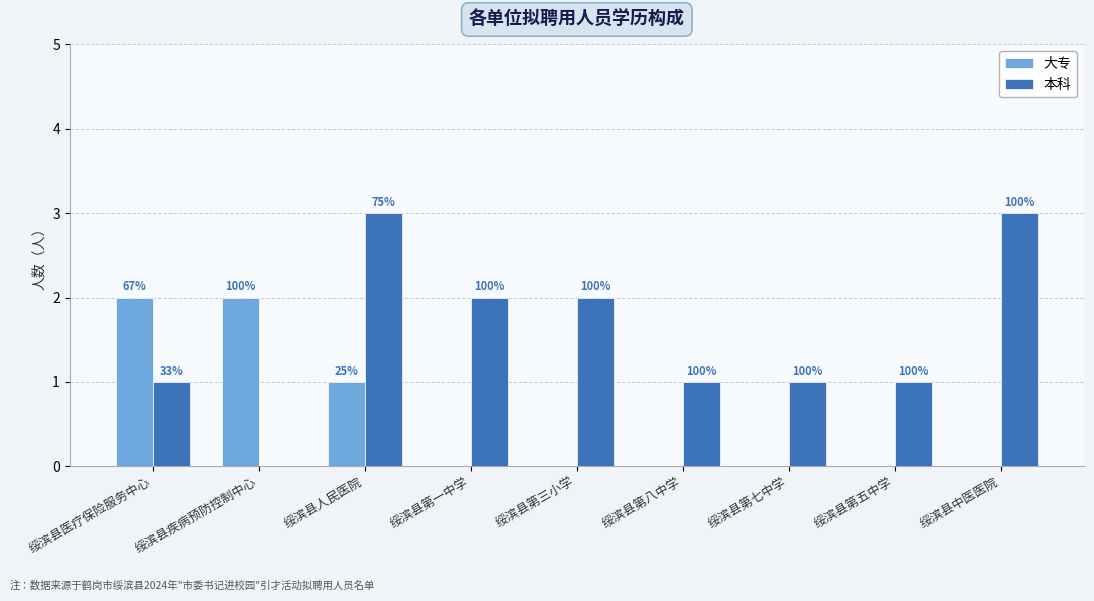

Is the value of 大专 at 绥滨县第五中学 greater than the value of 本科 at 绥滨县医疗保险服务中心?

No